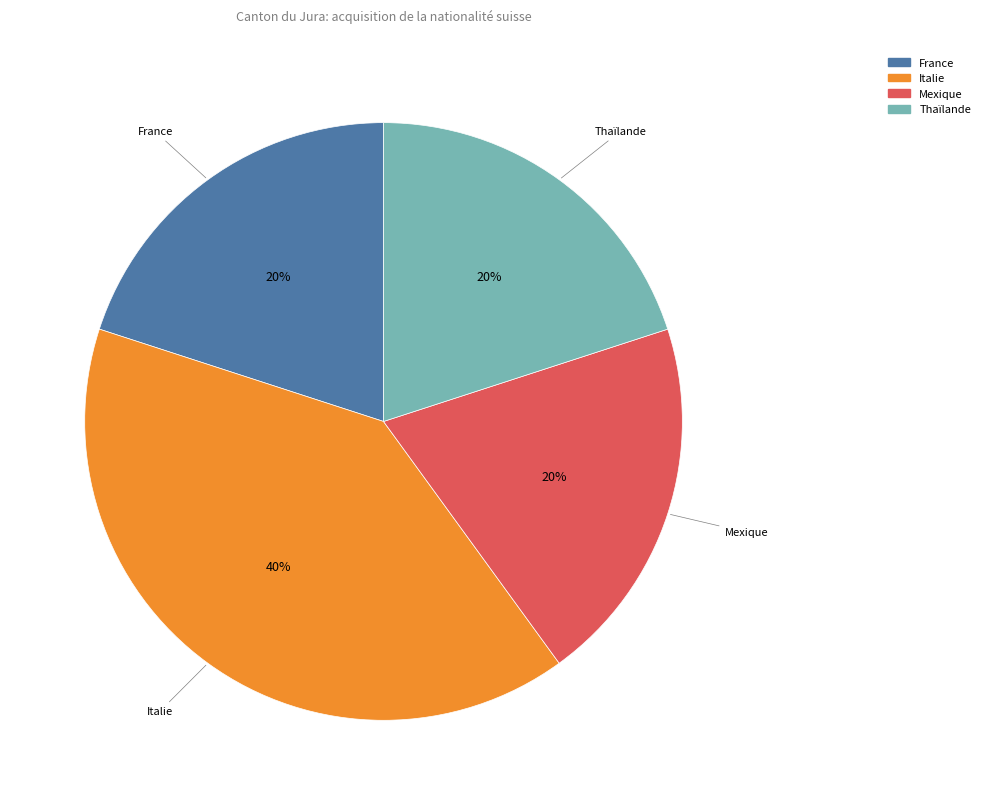

Count the number of slices in the pie.

4